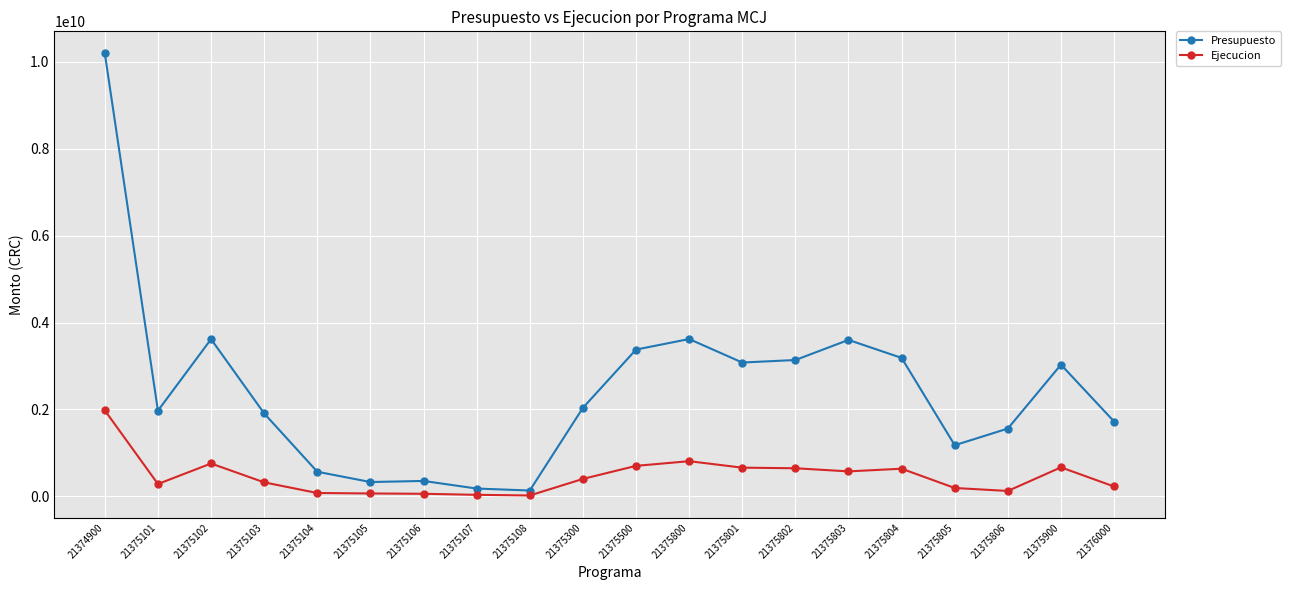

What is the maximum value shown in the chart?

10194440455.0